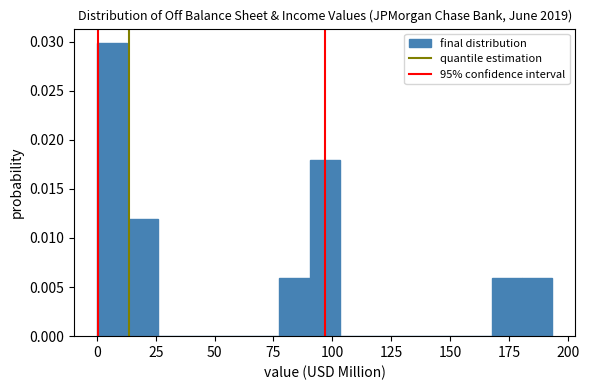

Around what value on the x-axis is the tallest bar? Give the approximate position of its centre, as read against the axis.

5